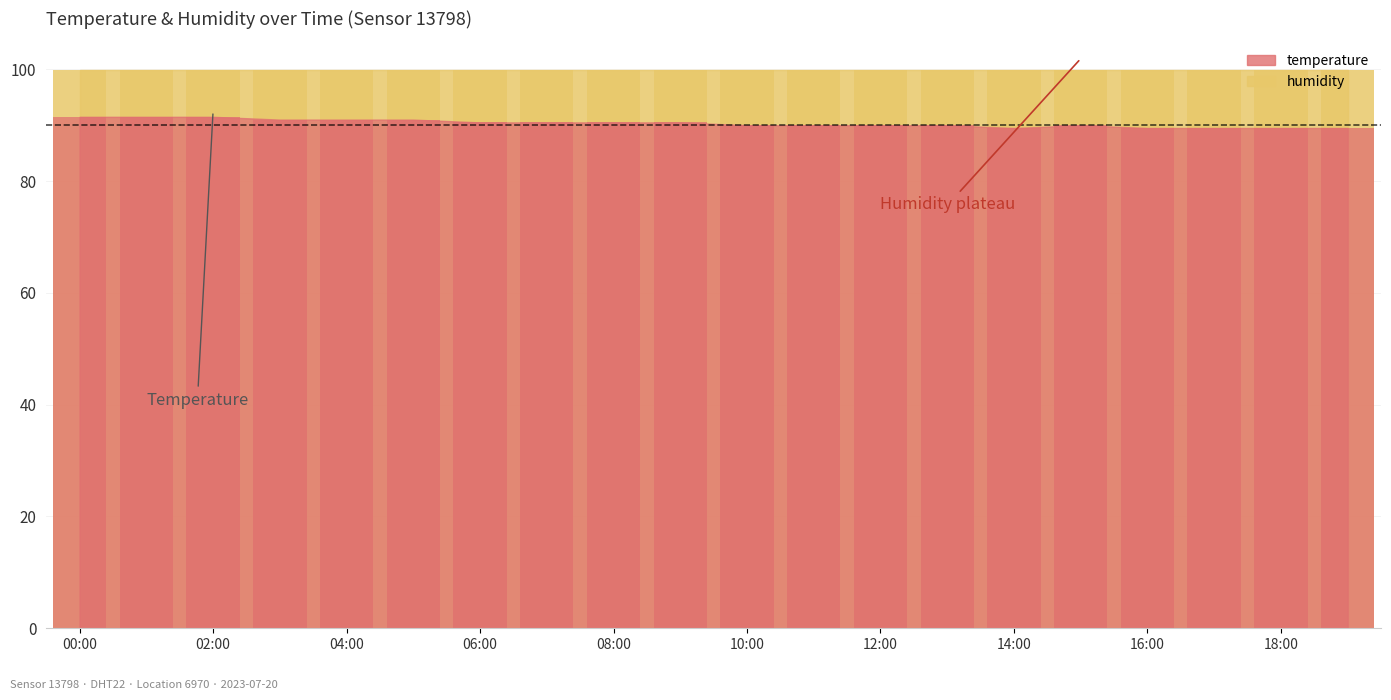

What is the greatest value displayed?

91.5